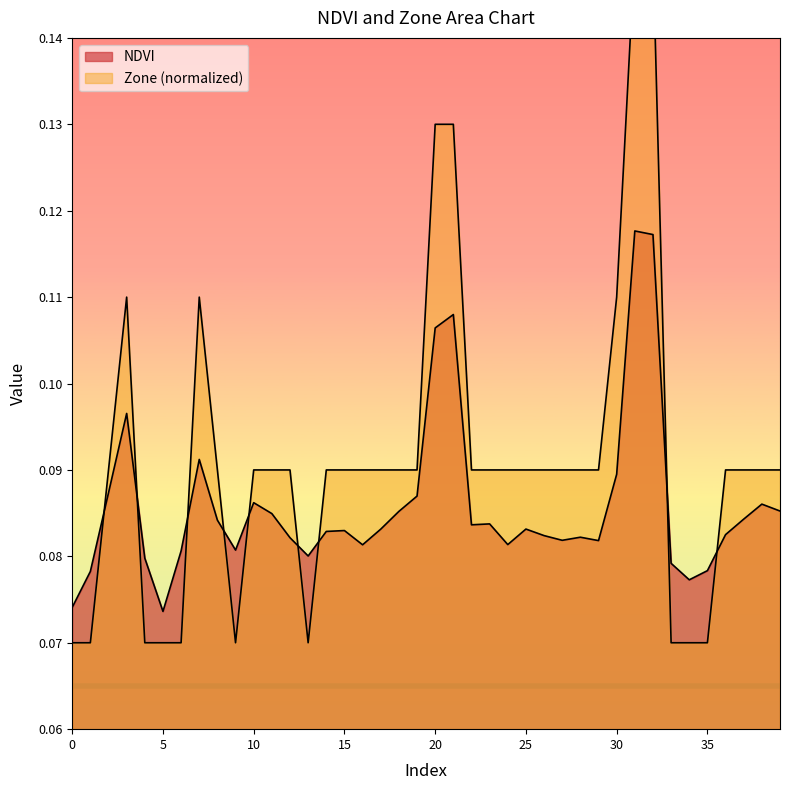

Reading left to right, list all the values displayed in this chart.

NDVI: 0.1	0.1	0.1	0.1	0.1	0.1	0.1	0.1	0.1	0.1	0.1	0.1	0.1	0.1	0.1	0.1	0.1	0.1	0.1	0.1	0.1	0.1	0.1	0.1	0.1	0.1	0.1	0.1	0.1	0.1	0.1	0.1	0.1	0.1	0.1	0.1	0.1	0.1	0.1	0.1
Zone: 0.1	0.1	0.1	0.1	0.1	0.1	0.1	0.1	0.1	0.1	0.1	0.1	0.1	0.1	0.1	0.1	0.1	0.1	0.1	0.1	0.1	0.1	0.1	0.1	0.1	0.1	0.1	0.1	0.1	0.1	0.1	0.2	0.2	0.1	0.1	0.1	0.1	0.1	0.1	0.1